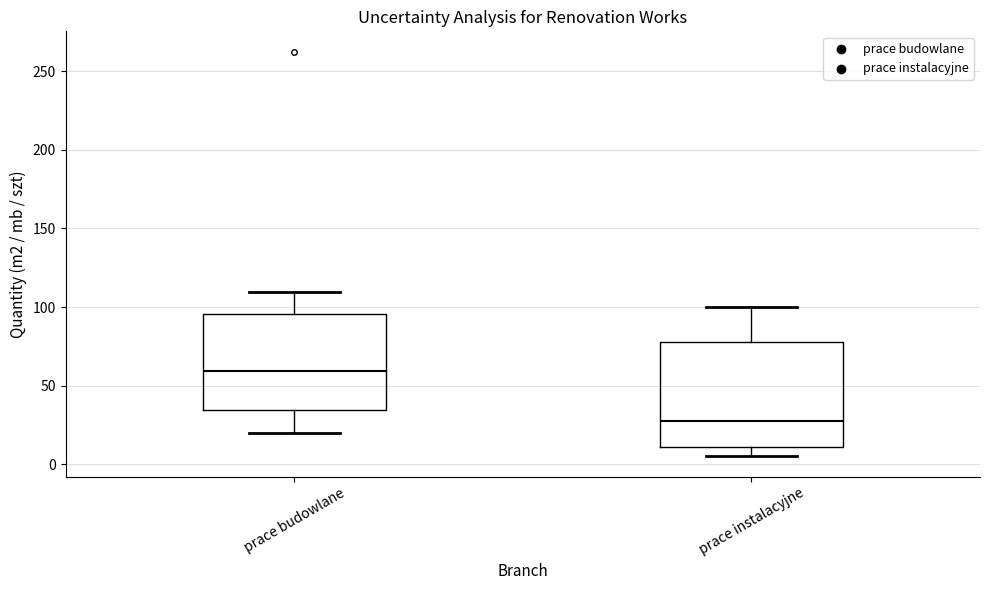

Reading left to right, transcribe this box plot: for each box, give where its median line is, the range the box spans, and where its two whiskers end, as read against the y-axis. The values are not printed on the chart, so give them approximately, as read against the axis.

prace budowlane: median 60, box 35 to 95, whiskers 20 to 110
prace instalacyjne: median 30, box 10 to 80, whiskers 5 to 100